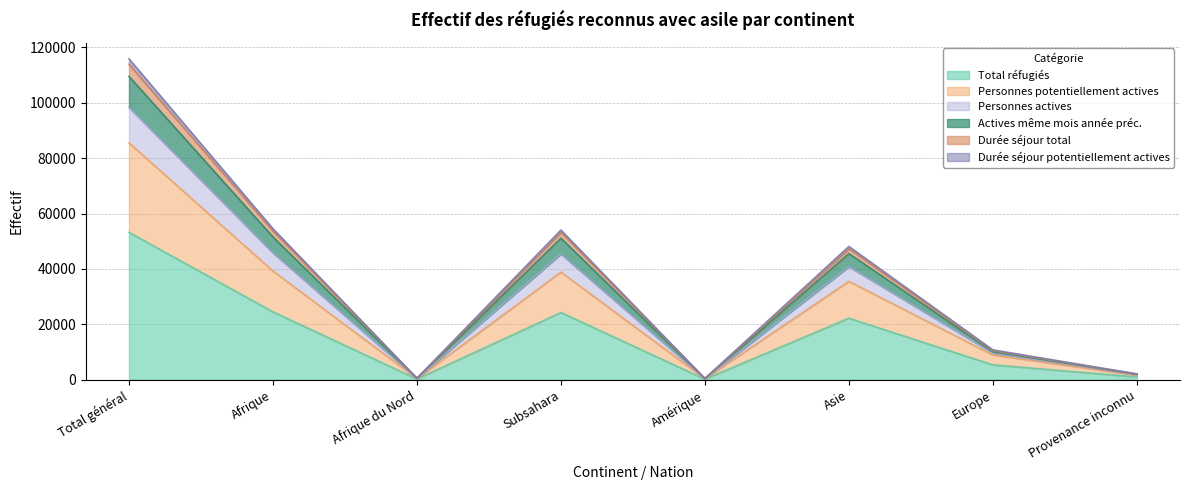

At which category is the sum across all series the highest?

Total général